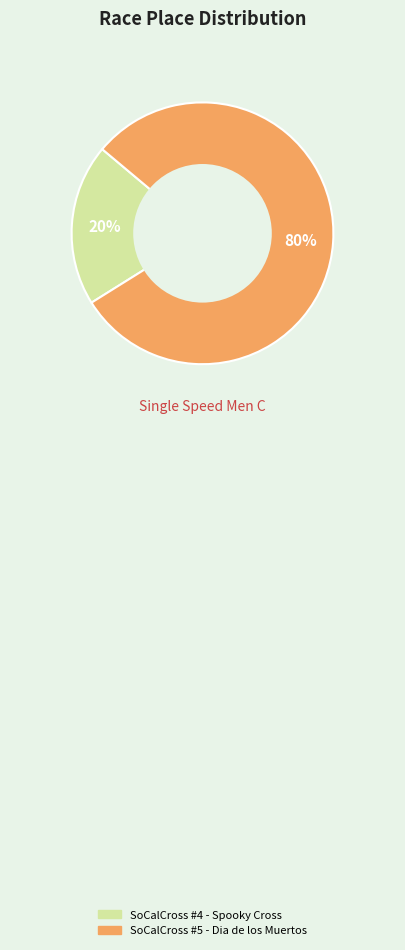

The SoCalCross #5 - Dia de los Muertos slice represents 71% of the pie. True or false?

False